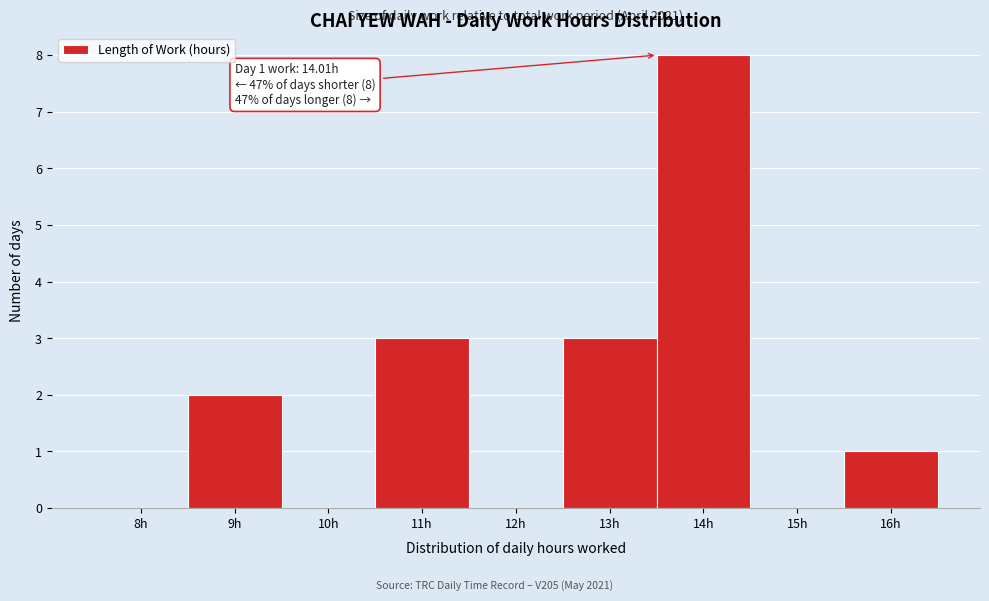

Reading left to right, what are all the values shown in this chart?

8h=0	9h=2	10h=0	11h=3	12h=0	13h=3	14h=8	15h=0	16h=1